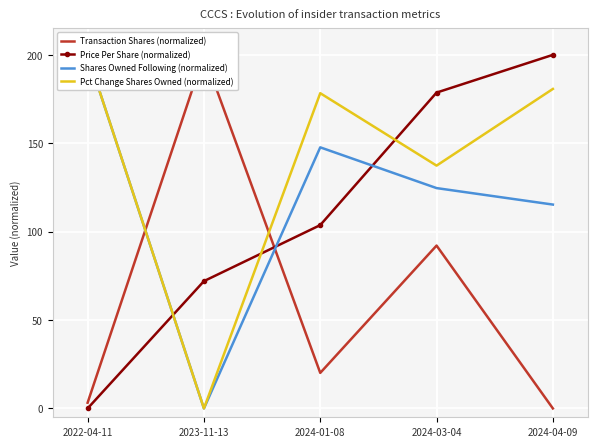

At which label is Transaction Shares (normalized) closest to 100?

2024-03-04